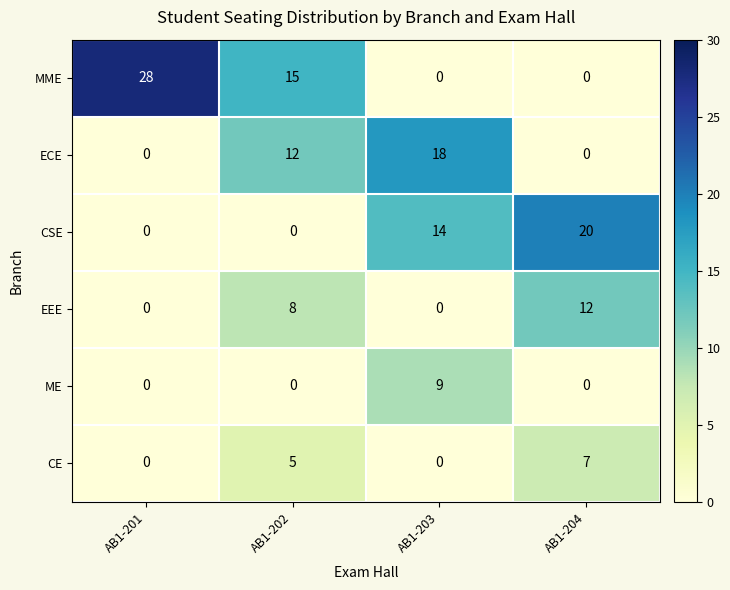

Which series has the largest range (max minus min)?

MME